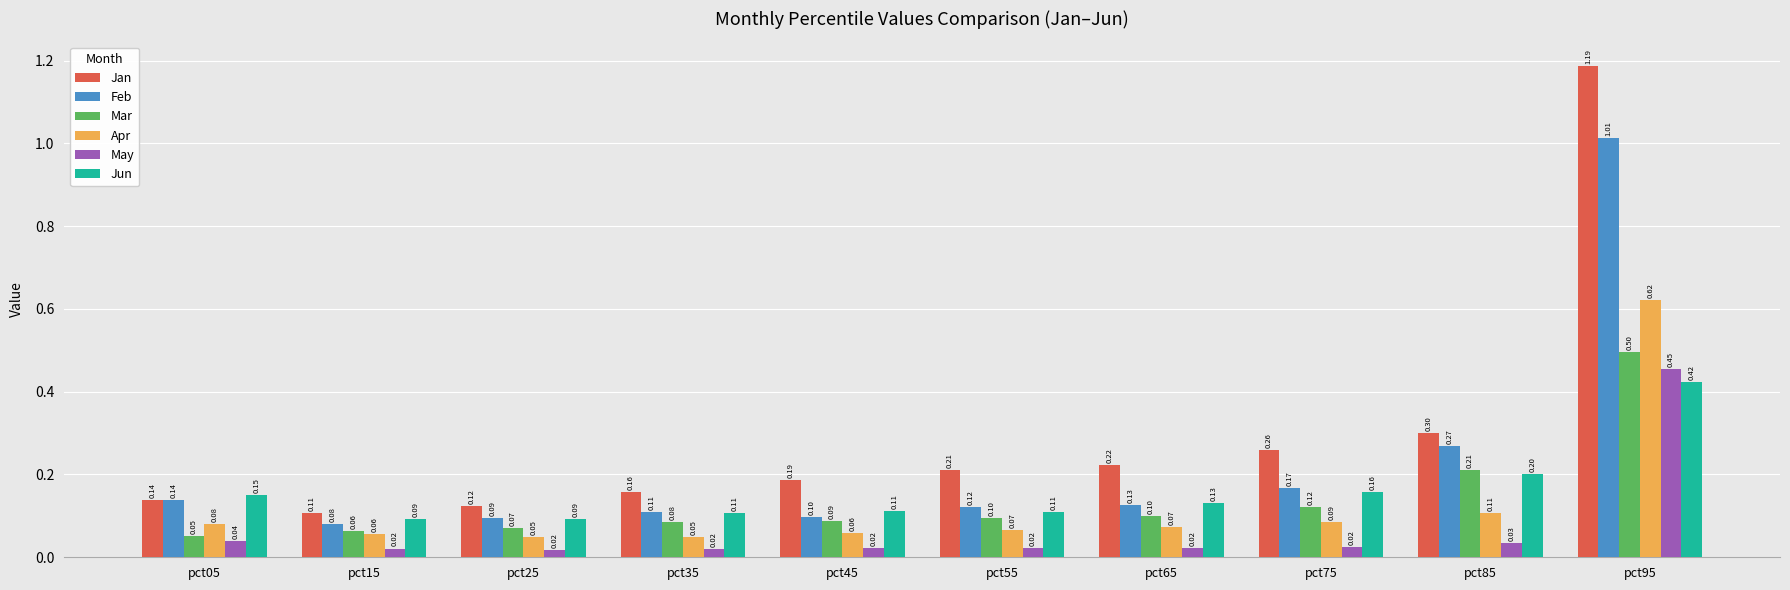

At how many categories does at least one series exceed 0?

10